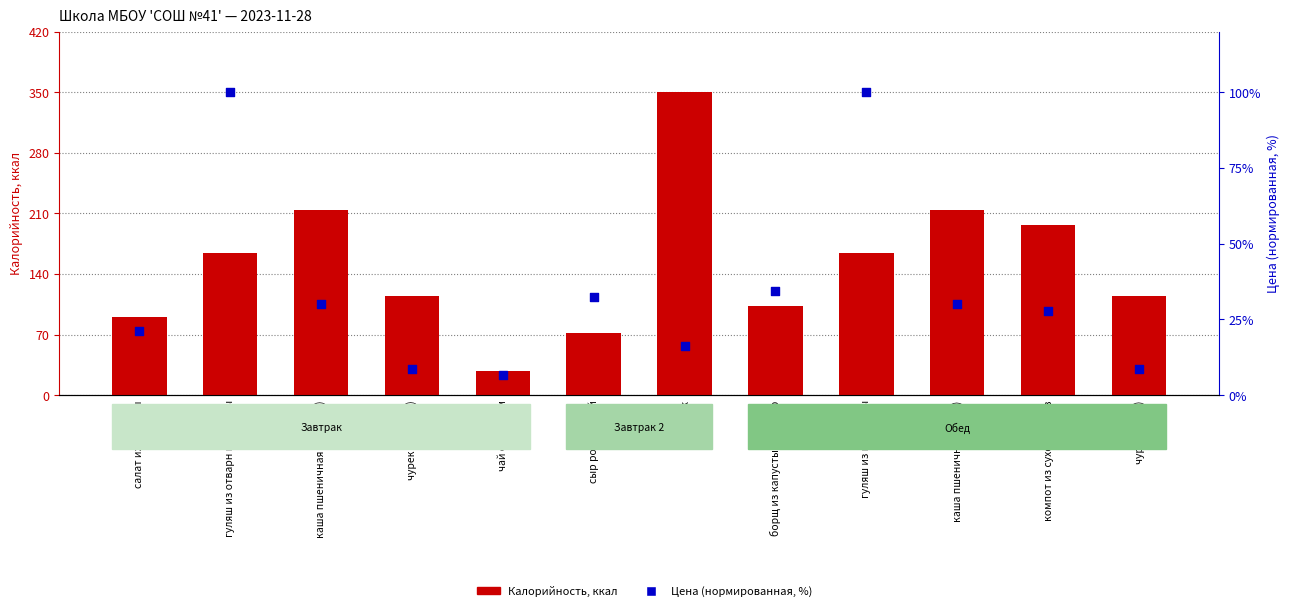

What are all the series names shown in the legend?

Калорийность, Цена (нормир.)